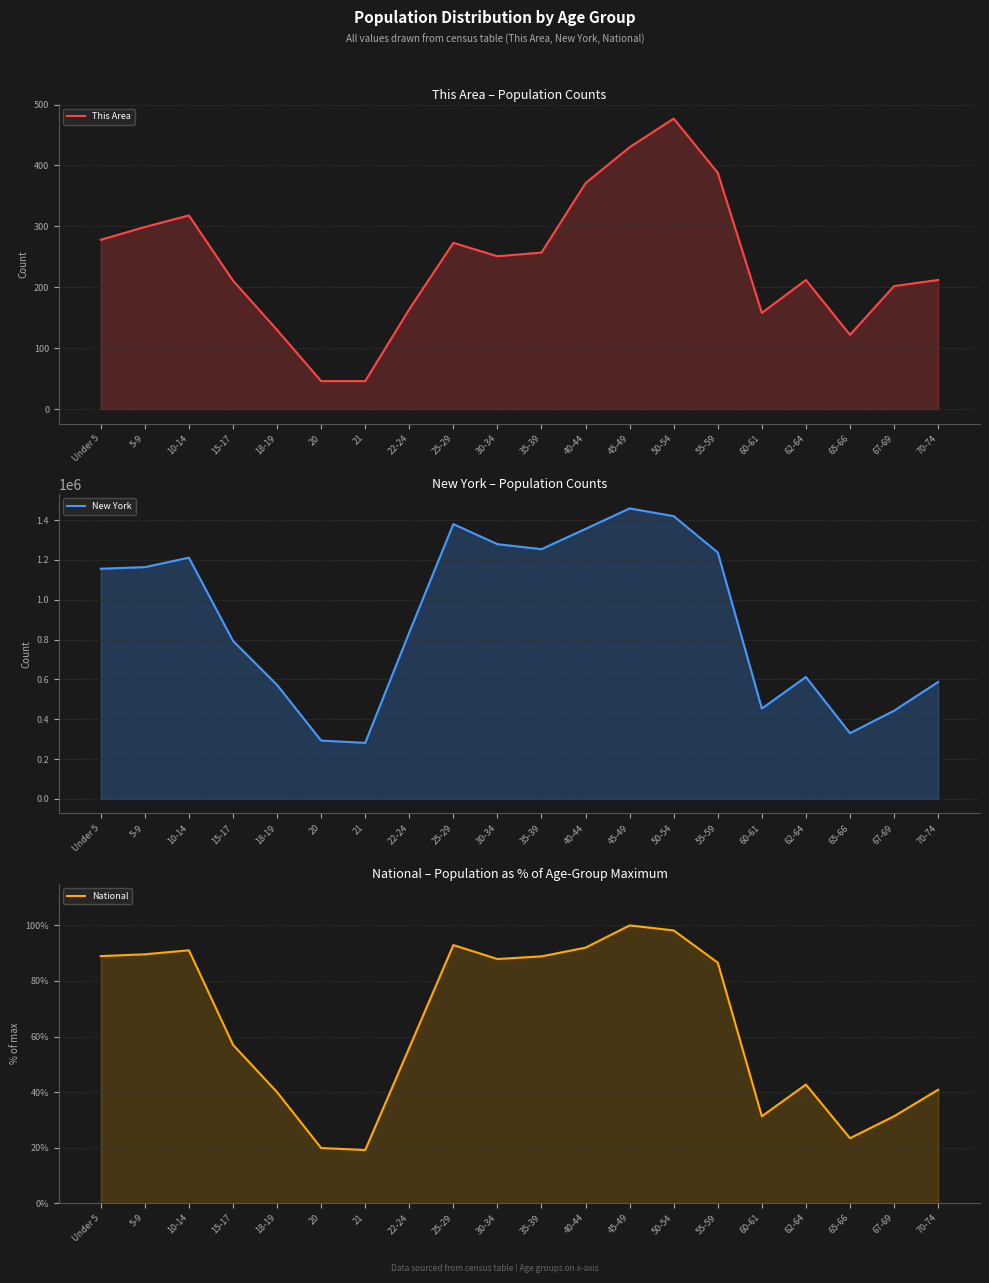

Reading left to right, transcribe all the data shown in this chart.

This Area: Under 5=278.0	5-9=299.0	10-14=318.0	15-17=211.0	18-19=130.0	20=46.0	21=46.0	22-24=164.0	25-29=273.0	30-34=251.0	35-39=257.0	40-44=371.0	45-49=430.0	50-54=477.0	55-59=388.0	60-61=158.0	62-64=212.0	65-66=122.0	67-69=202.0	70-74=212.0
New York: Under 5=1155822.0	5-9=1163955.0	10-14=1211456.0	15-17=793696.0	18-19=572582.0	20=293083.0	21=281596.0	22-24=836256.0	25-29=1380177.0	30-34=1279160.0	35-39=1254124.0	40-44=1355893.0	45-49=1458763.0	50-54=1419928.0	55-59=1237408.0	60-61=453993.0	62-64=612267.0	65-66=330160.0	67-69=443051.0	70-74=587391.0
National: Under 5=89.0	5-9=89.6	10-14=91.1	15-17=57.0	18-19=40.0	20=19.9	21=19.2	22-24=56.0	25-29=92.9	30-34=87.9	35-39=88.9	40-44=92.0	45-49=100.0	50-54=98.2	55-59=86.6	60-61=31.3	62-64=42.7	65-66=23.4	67-69=31.3	70-74=40.9